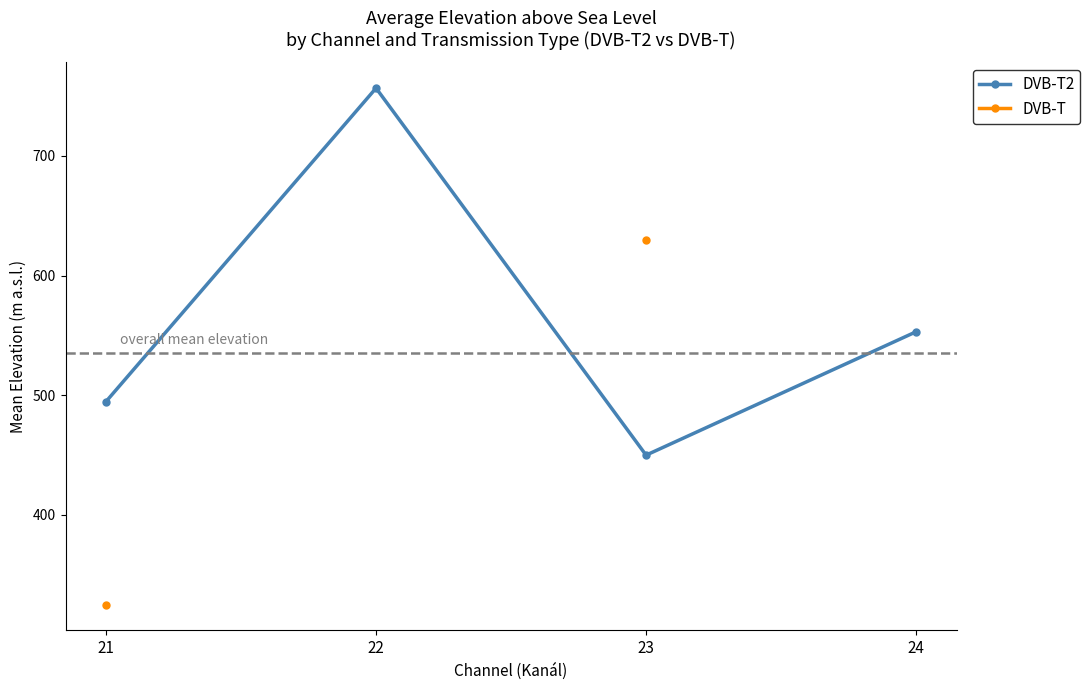

True or false: DVB-T2 and DVB-T intersect in this chart.

False